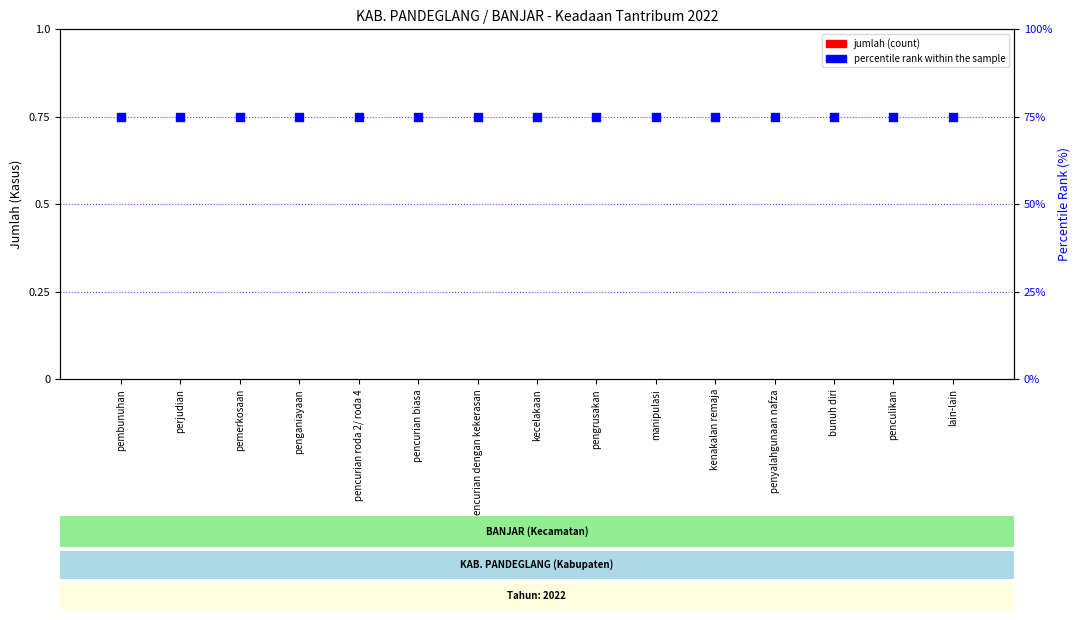

Which series reaches the minimum Y coordinate?

jumlah (count)